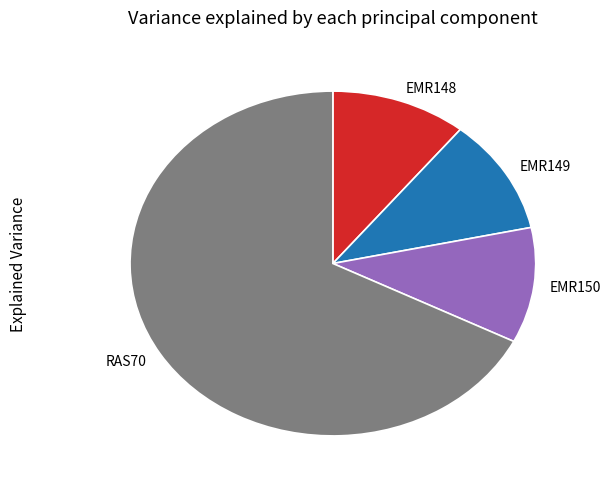

Does RAS70 represent more than half of the total?

Yes